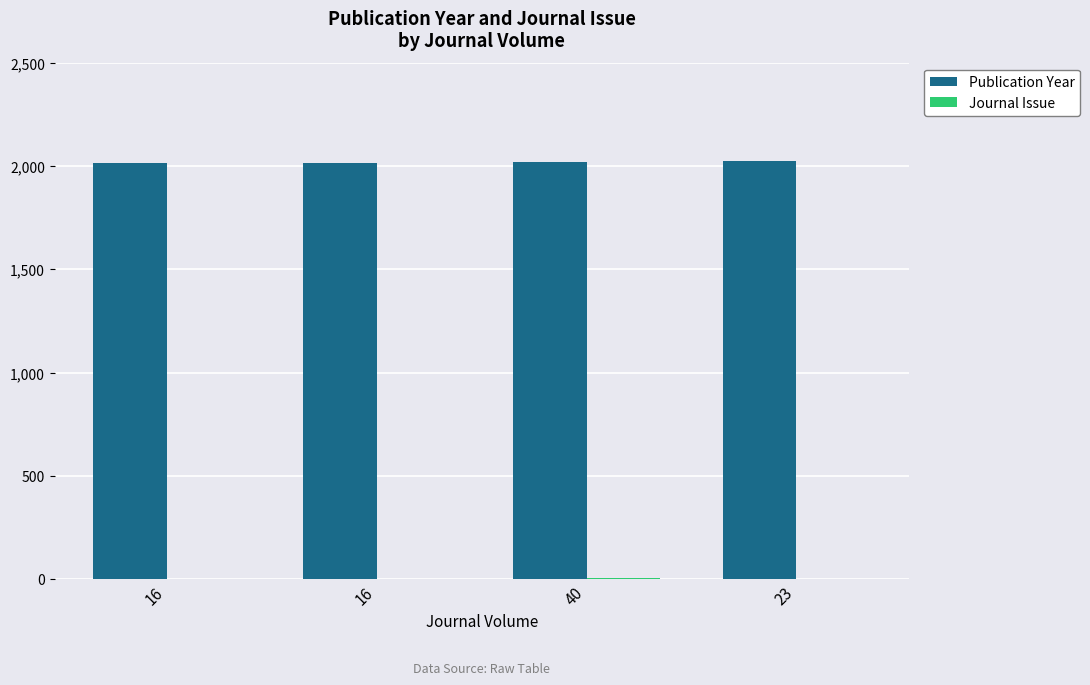

True or false: Journal Issue has a value of 1 at 23.

True